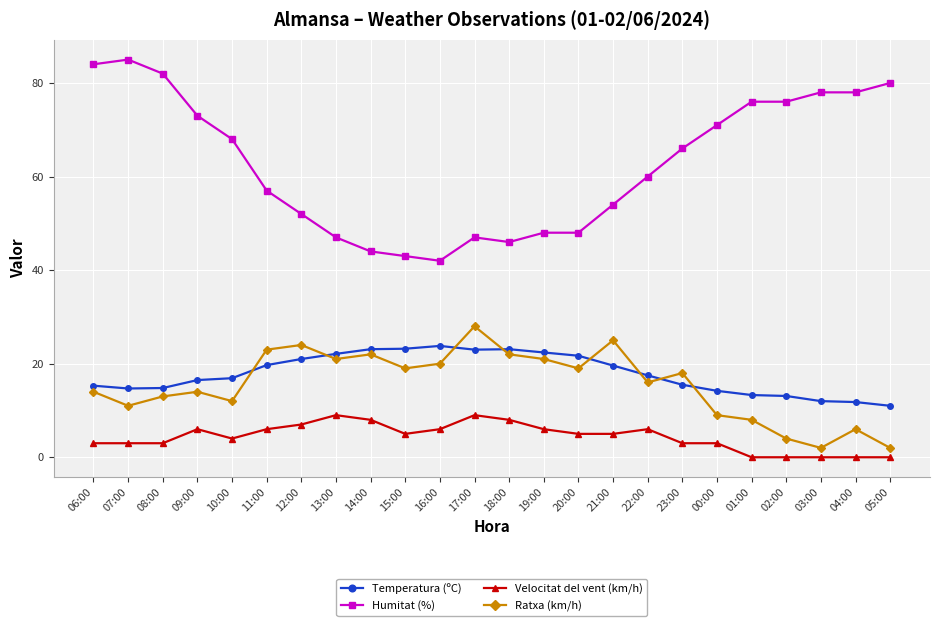

What is the difference between the maximum and second lowest values in the Ratxa (km/h) series?

26.0